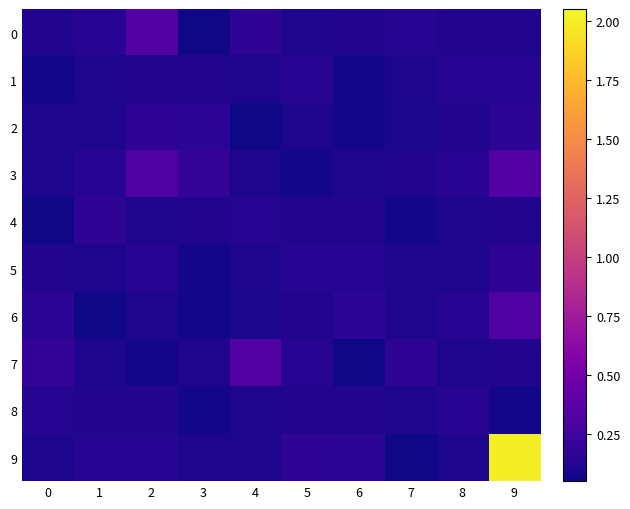

How many distinct data groups are displayed?

10